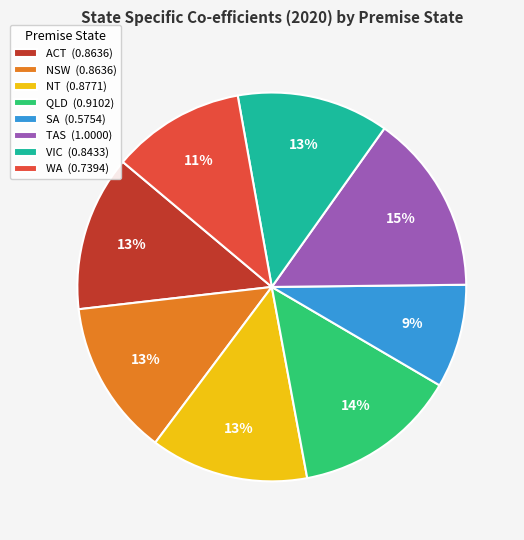

How many slices are in this pie chart?

8